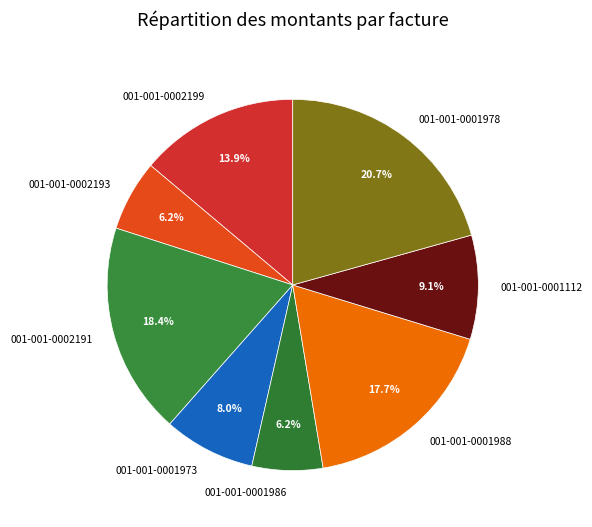

The 001-001-0001978 slice represents 21% of the pie. True or false?

True